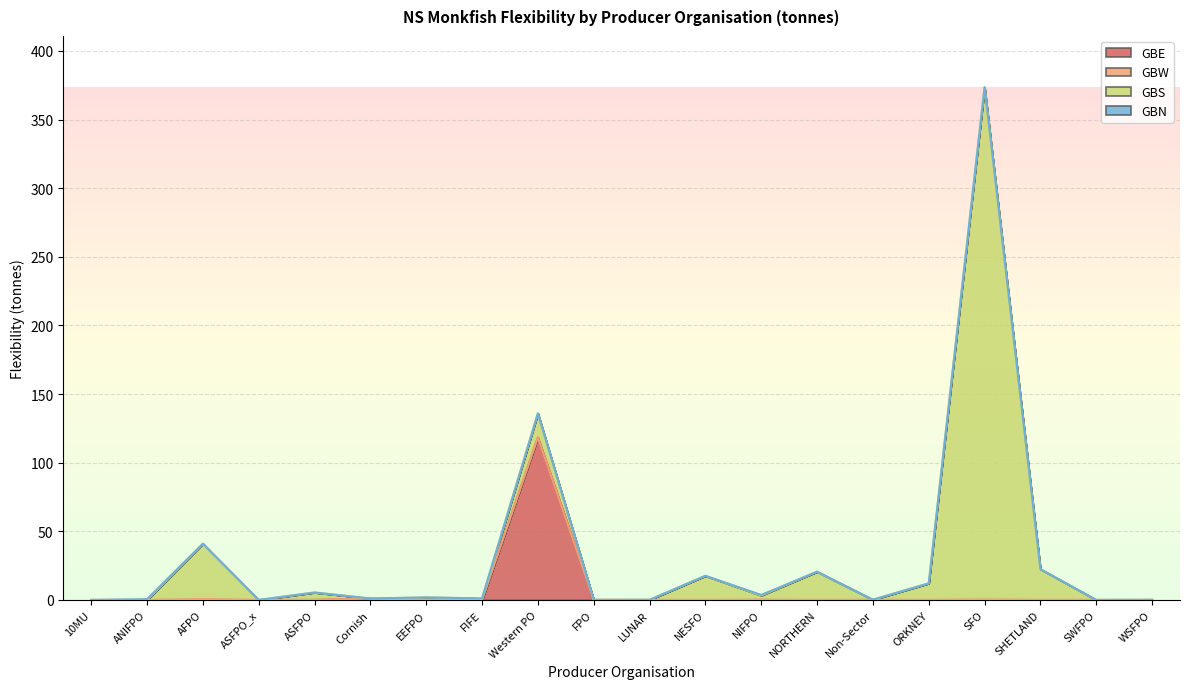

Reading left to right, extract all data points from this chart.

GBE: 0.0	0.0	0.0	0.0	0.0	1.1	0.1	0.0	118.3	0.0	0.0	0.0	0.0	0.0	0.0	0.0	0.1	0.0	0.0	0.0
GBW: 0.0	0.0	0.7	0.0	0.0	0.0	0.0	0.0	0.0	0.0	0.0	0.0	0.0	0.0	0.0	0.0	0.0	0.0	0.0	0.0
GBS: 0.0	0.0	40.3	0.0	5.4	0.0	1.8	1.1	17.6	0.0	0.1	17.6	3.2	20.6	0.2	12.1	373.5	22.5	0.0	0.1
GBN: 0.0	0.6	0.0	0.0	0.0	0.0	0.0	0.0	0.0	0.0	0.0	0.0	0.4	0.0	0.0	0.0	0.0	0.0	0.0	0.0